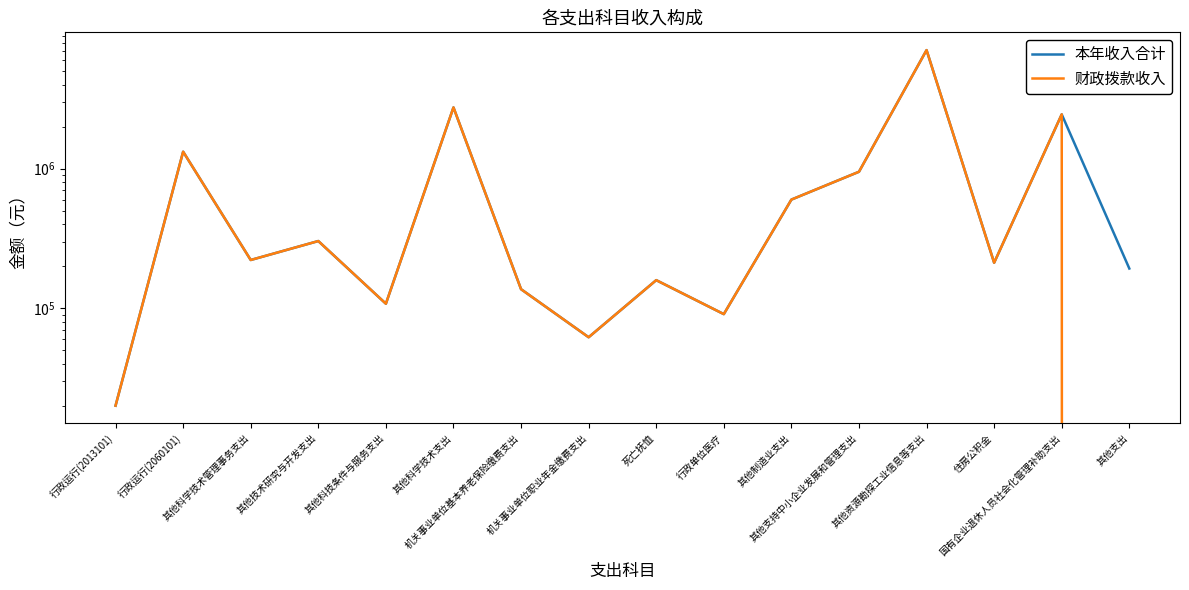

The 本年收入合计 series shows 197865.6 at 其他制造业支出. True or false?

False